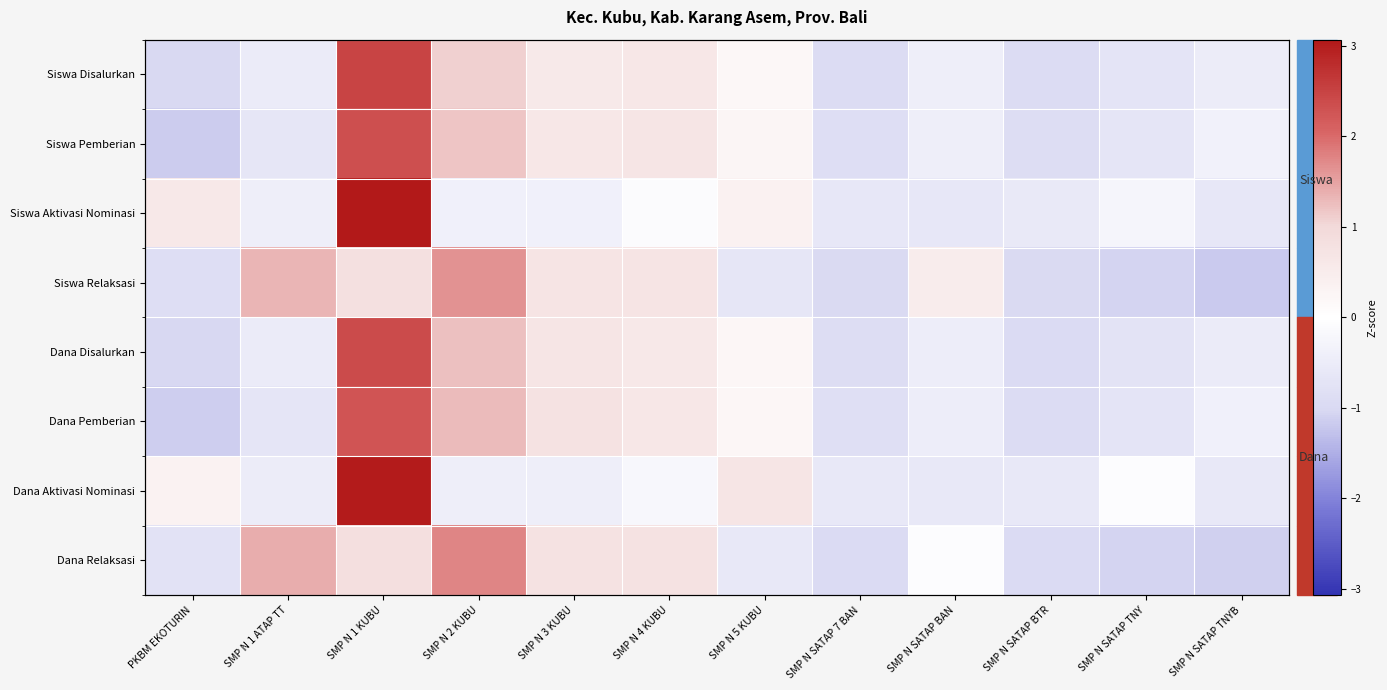

What value does the Siswa Aktivasi Nominasi series have at SMP N 4 KUBU?

-0.1